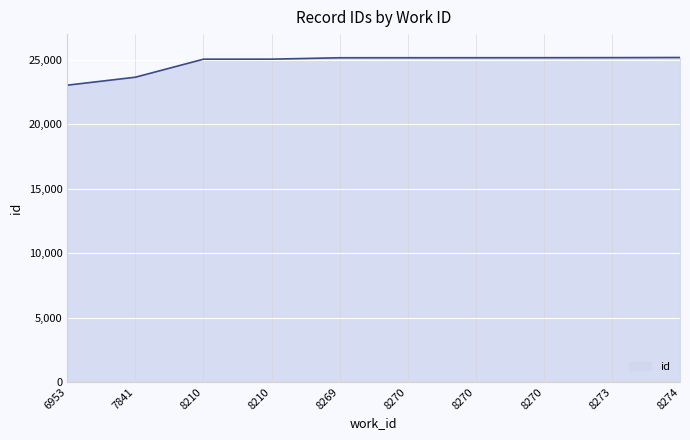

Between 8270 and 7841, which is larger?

8270